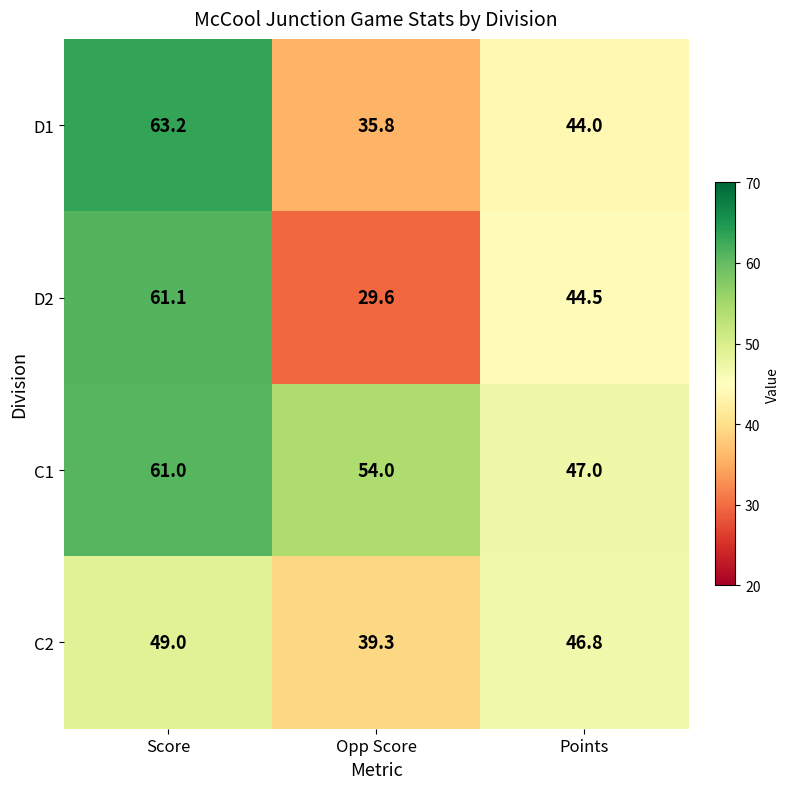

What is the difference between the maximum and minimum values in the C1 series?

14.0